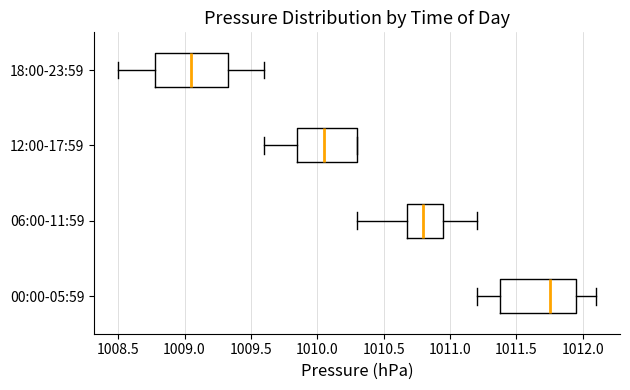

Reading bottom to top, transcribe this box plot: for each box, give where its median line is, the range the box spans, and where its two whiskers end, as read against the x-axis. The values are not printed on the chart, so give them approximately, as read against the axis.

00:00-05:59: median 1011.75, box 1011.40 to 1011.95, whiskers 1011.20 to 1012.10
06:00-11:59: median 1010.80, box 1010.70 to 1010.95, whiskers 1010.30 to 1011.20
12:00-17:59: median 1010.05, box 1009.85 to 1010.30, whiskers 1009.60 to 1010.30
18:00-23:59: median 1009.05, box 1008.80 to 1009.35, whiskers 1008.50 to 1009.60